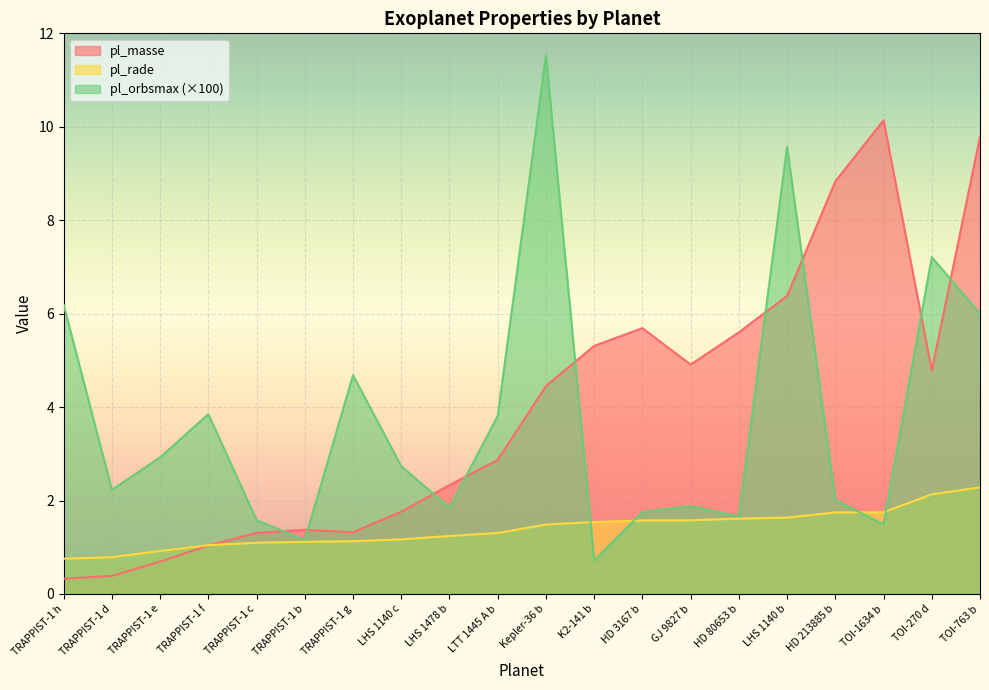

What is the difference between the maximum and minimum values in the pl_masse series?

9.8